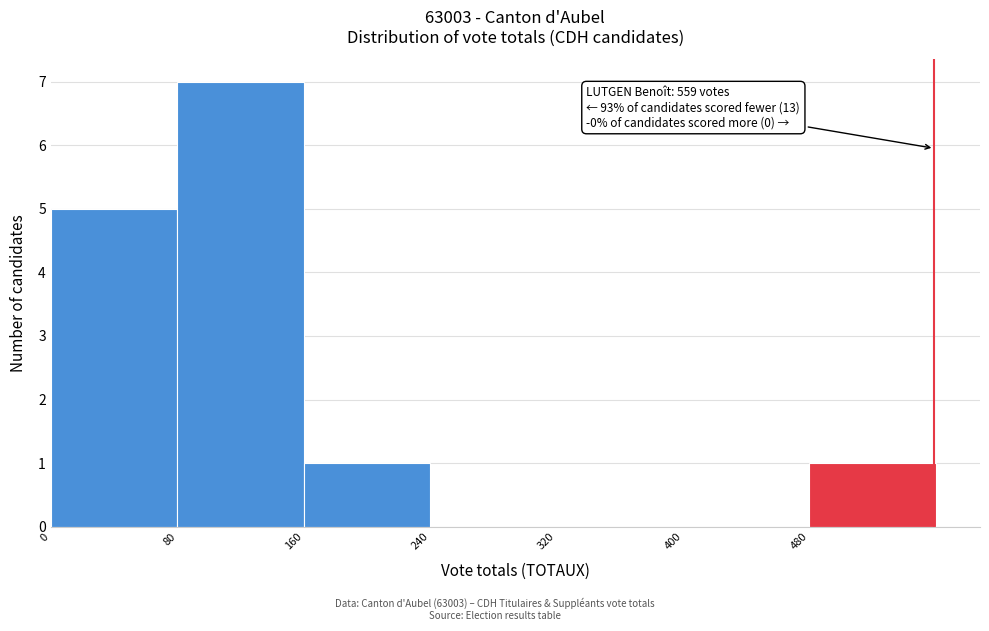

Which range on the x-axis has the tallest bar?

80 to 160